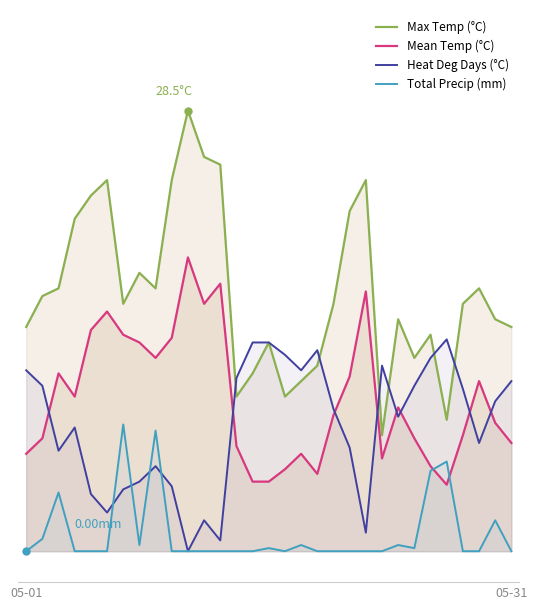

Between 30 and 15, which is larger?

30